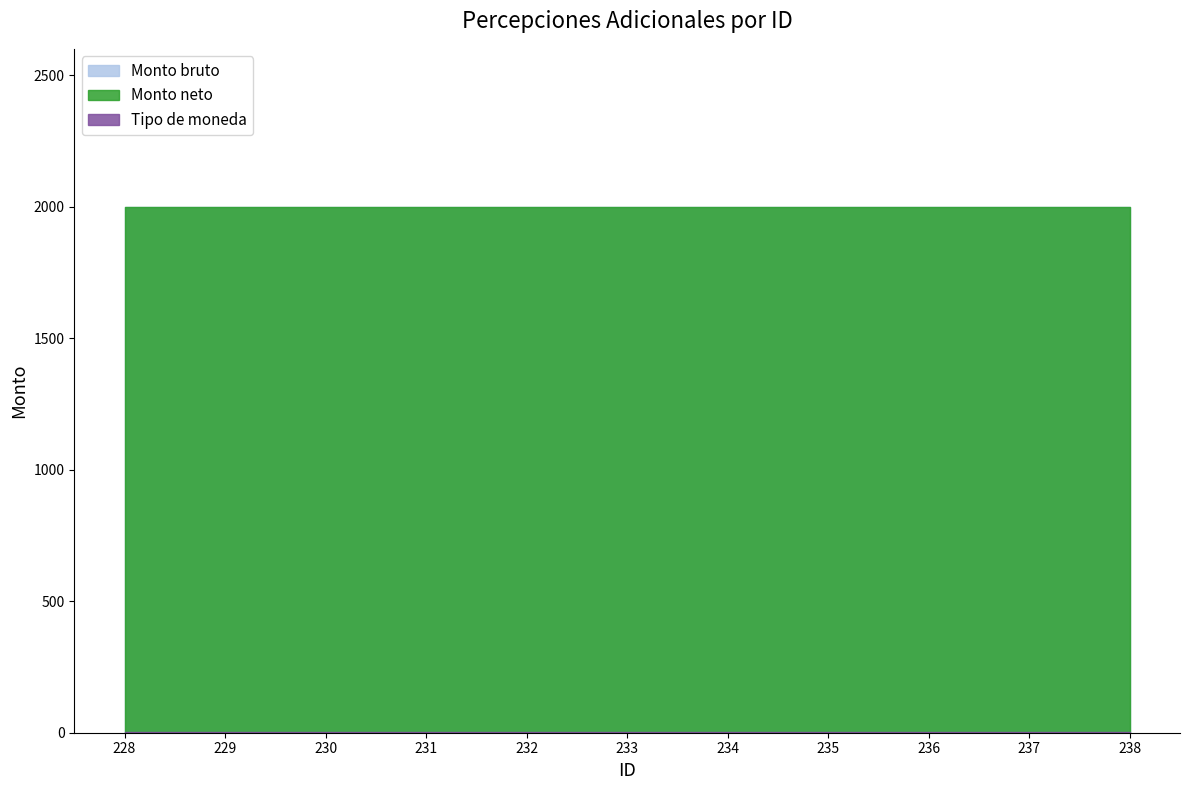

At 237, list the series in order from smallest to largest.

Tipo de moneda, Monto bruto, Monto neto